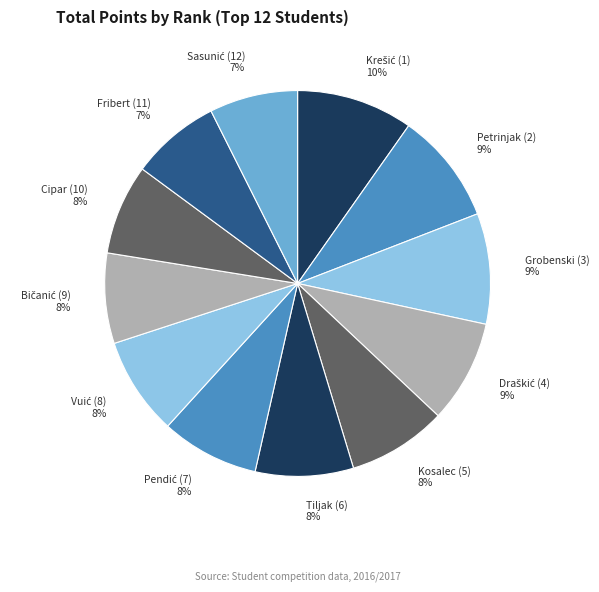

How many segments does this pie chart have?

12